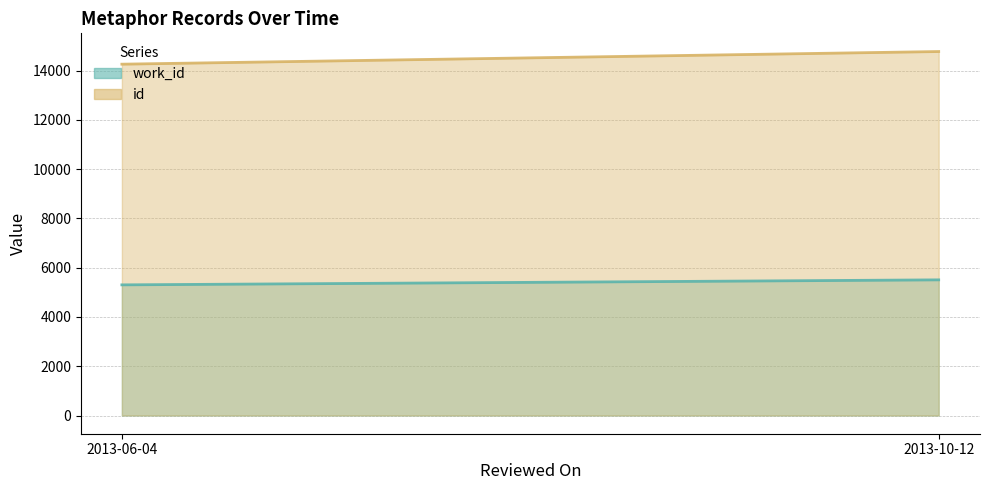

At how many categories does at least one series exceed 8310?

2